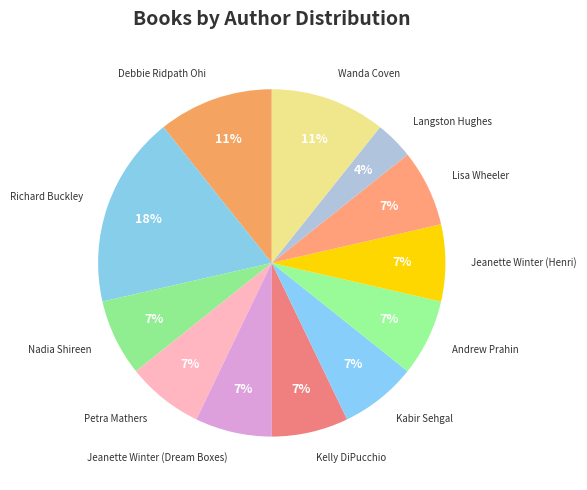

Do Lisa Wheeler and Kabir Sehgal together represent more than half of the pie?

No